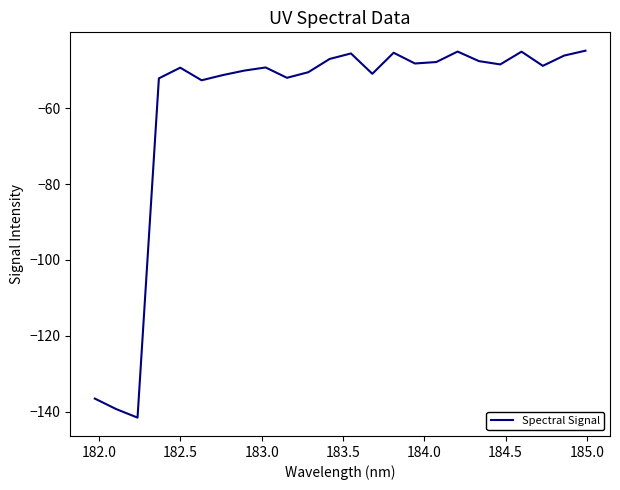

What is the minimum value shown in the chart?

-141.6